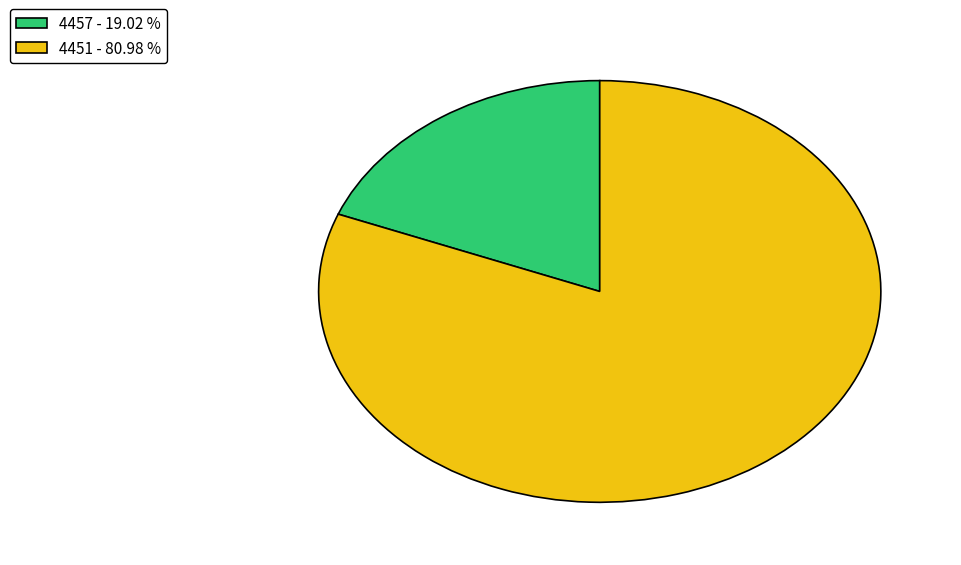

Which has a higher value, 4457 - 19.02 % or 4451 - 80.98 %?

4451 - 80.98 %